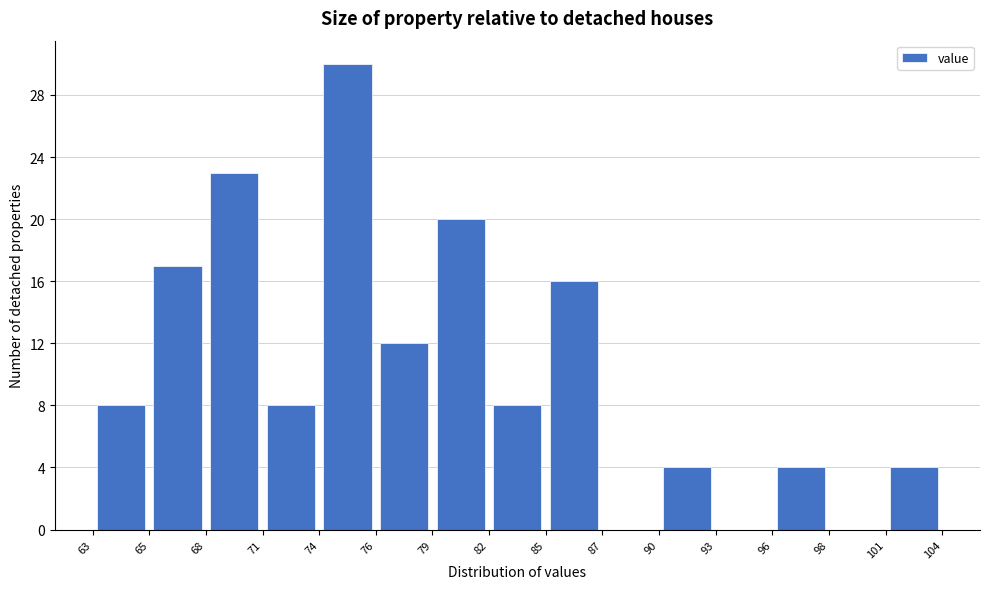

Reading left to right, transcribe this chart: for each bar, give the range it covers on the x-axis and its height. The values are not printed on the chart, so give them approximately, as read against the axis.

63 to 65: 8
65 to 68: 17
68 to 71: 23
71 to 74: 8
74 to 76: 30
76 to 79: 12
79 to 82: 20
82 to 85: 8
85 to 87: 16
87 to 90: 0
90 to 93: 4
93 to 96: 0
96 to 98: 4
98 to 101: 0
101 to 104: 4